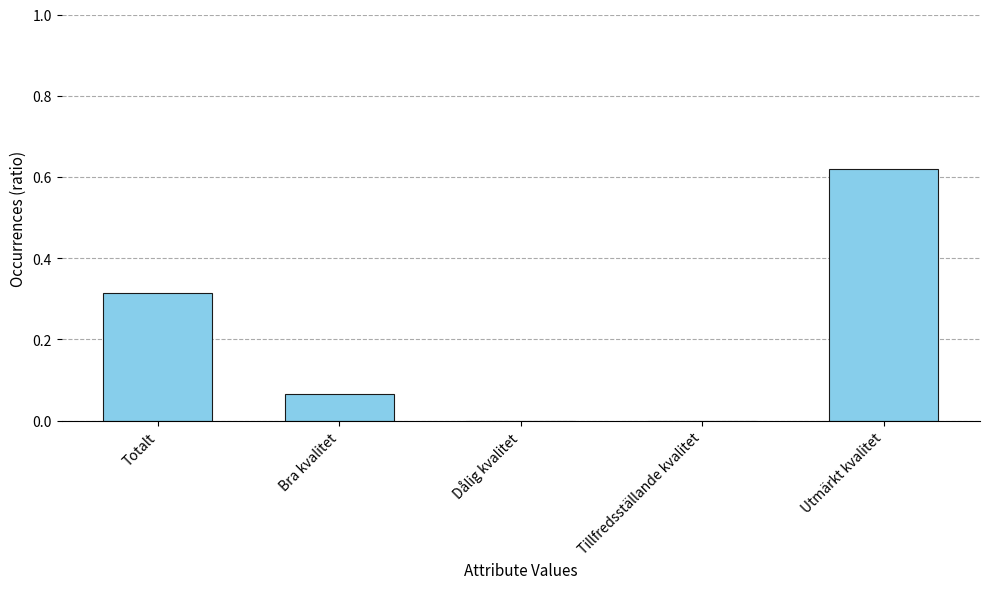

What is the sum of all values?

1.0